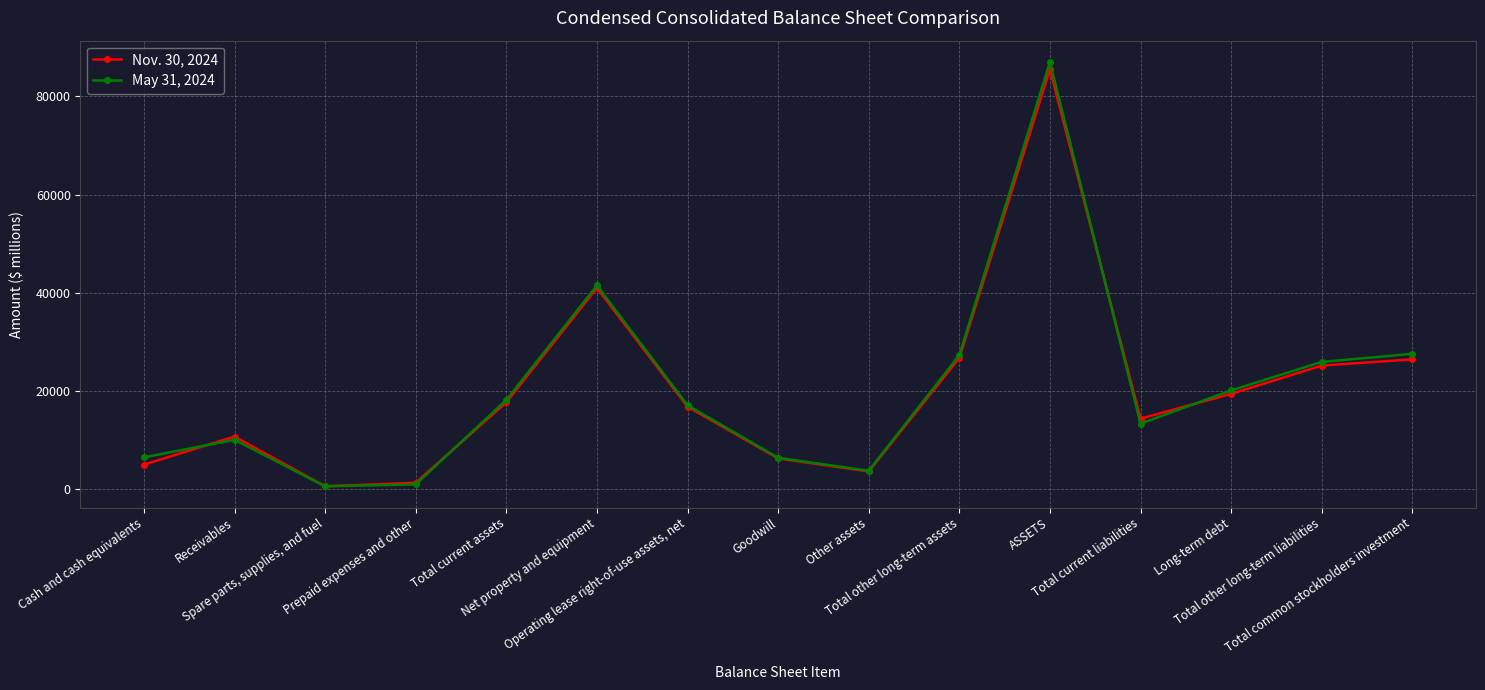

What are all the series names shown in the legend?

Nov. 30, 2024, May 31, 2024